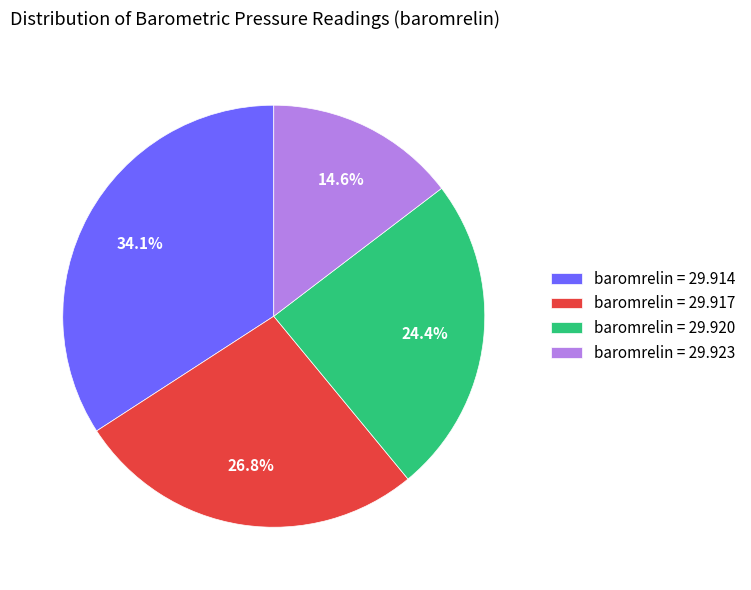

Does baromrelin = 29.917 represent more than half of the total?

No